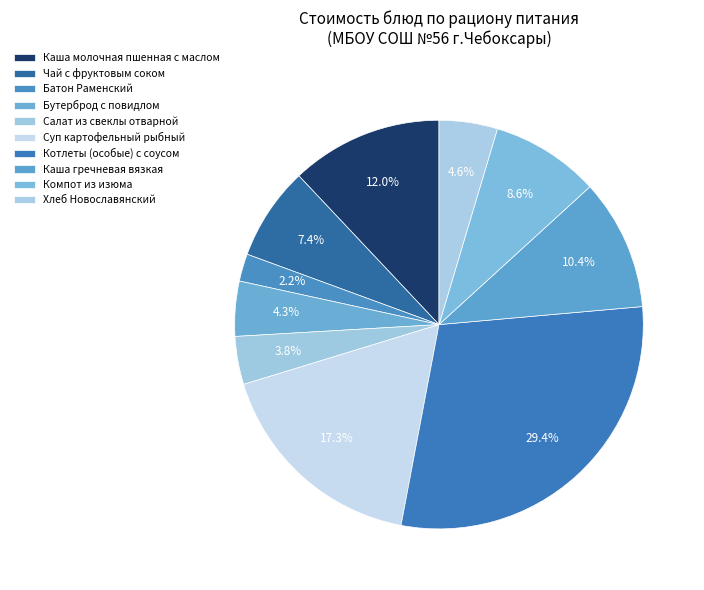

The Чай с фруктовым соком slice represents 7% of the pie. True or false?

True